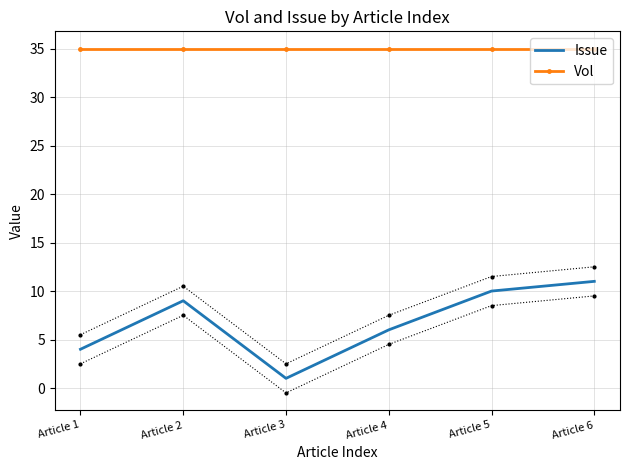

What is the value of the Vol point at the 4th from the left?

35